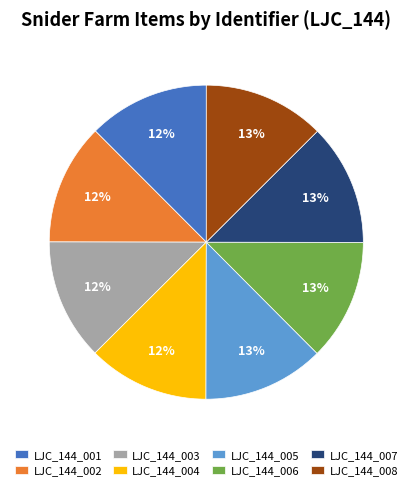

To the nearest percent, what is the average slice percentage?

12%